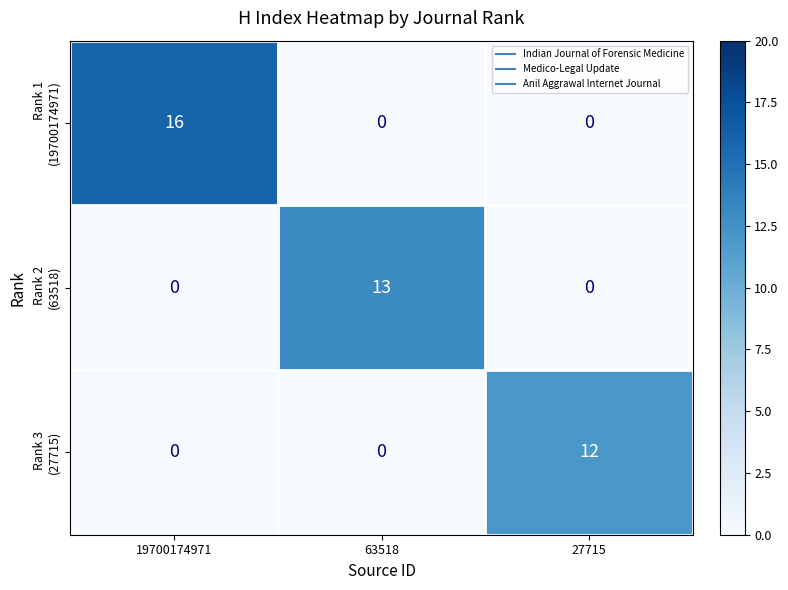

What is the difference between the highest and lowest values at 63518?

13